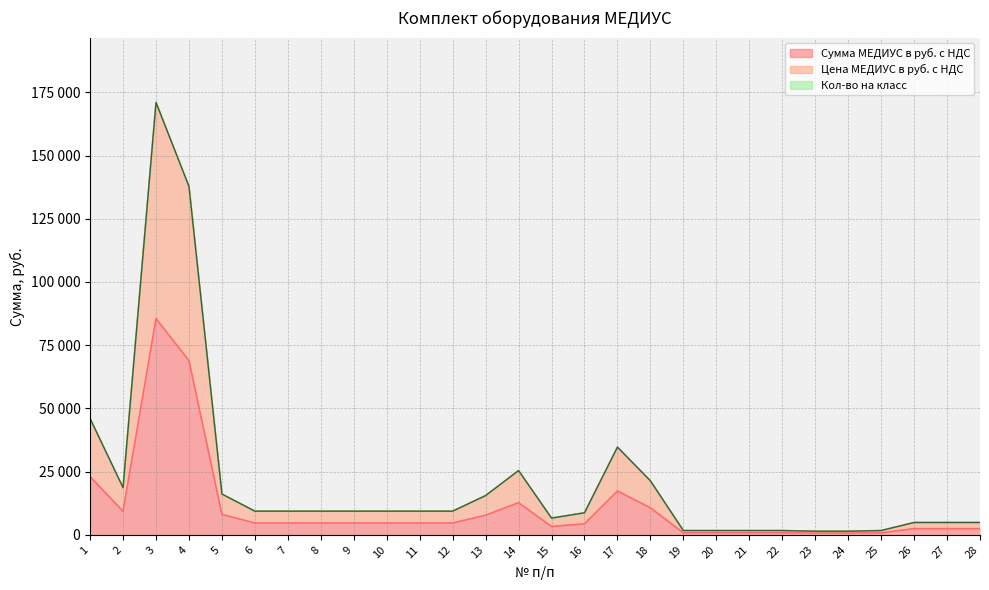

Read the Цена МЕДИУС в руб. с НДС value at 10, to the nearest 10.

9350